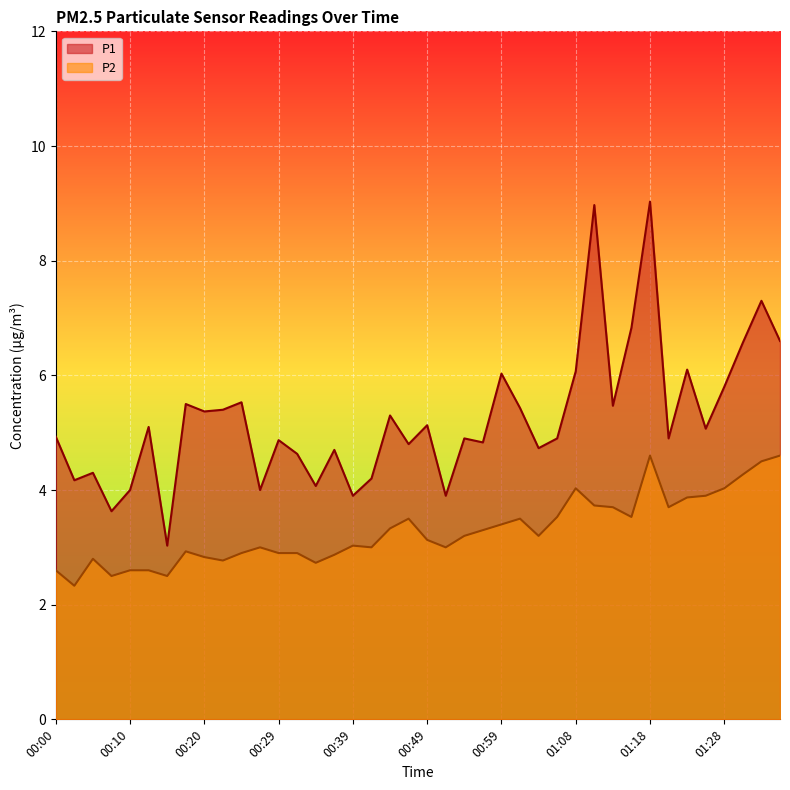

Rank the series at 01:16 from lowest to highest value.

P2, P1